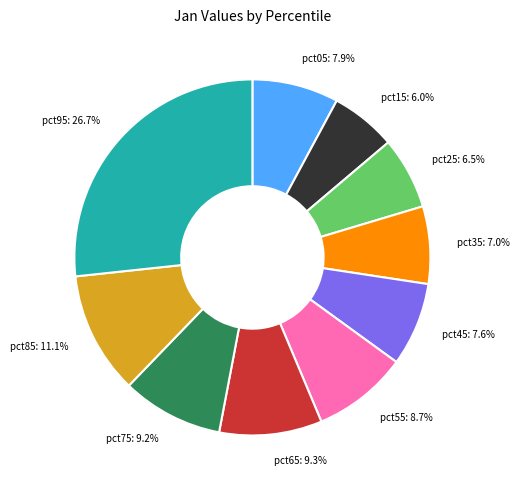

What portion of the pie excludes pct45?

92.4%